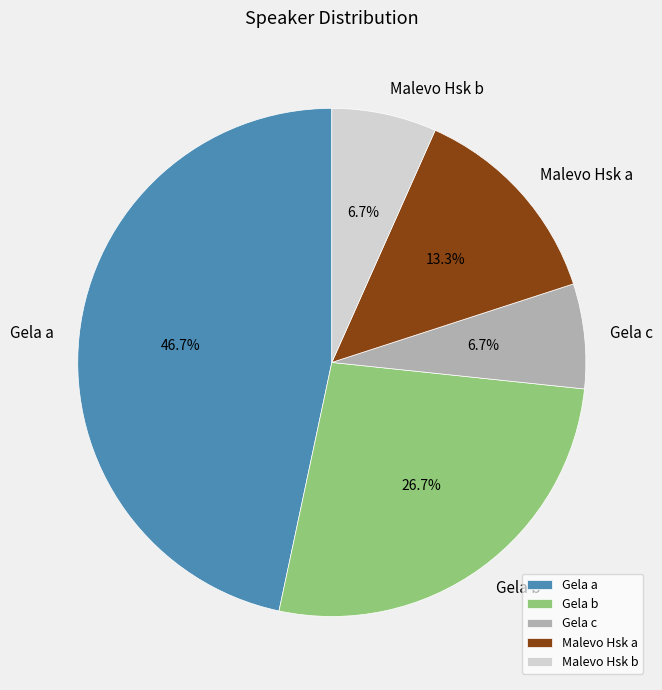

True or false: Gela a accounts for 53% of the total.

False